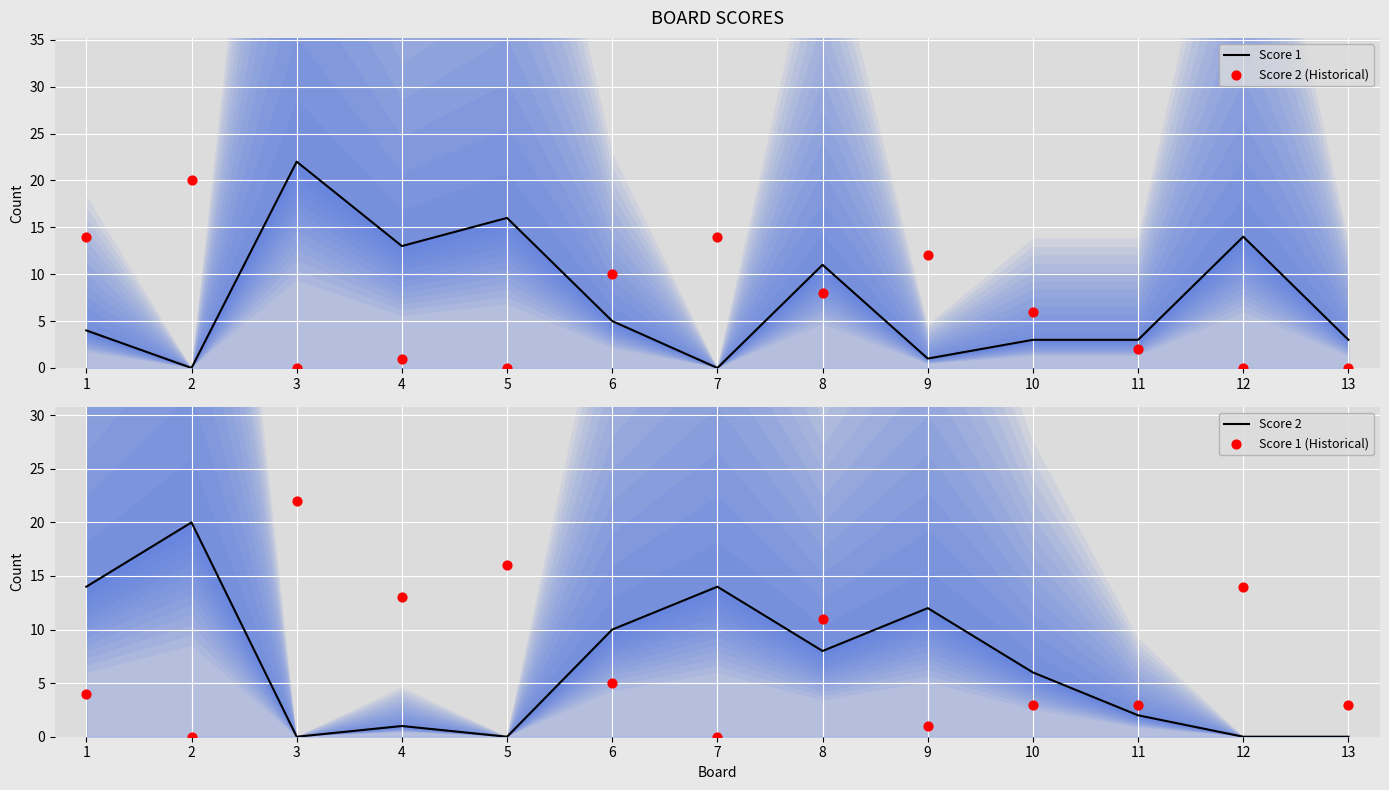

Is the value of Score 2 (Historical) at 10 greater than the value of Score 1 (Historical) at 10?

Yes